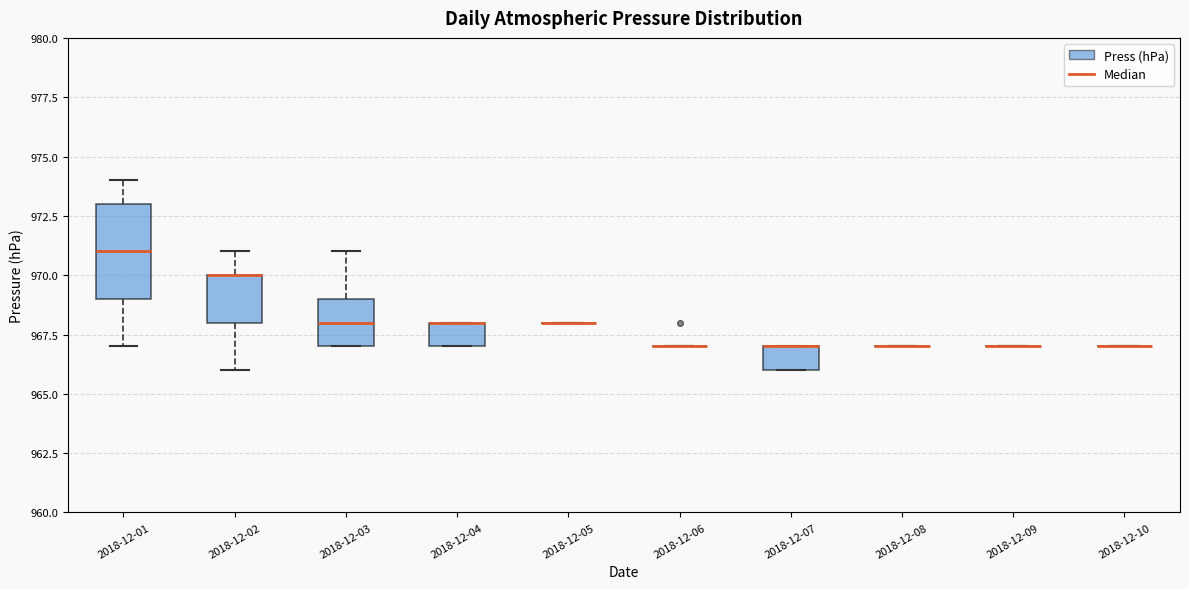

Reading left to right, read every box against the y-axis: the position of its median line, the range the box covers, and the ends of its whiskers. The values are not printed on the chart, so give them approximately, as read against the axis.

2018-12-01: median 971, box 969 to 973, whiskers 967 to 974
2018-12-02: median 970 (drawn on the box's upper edge), box 968 to 970, whiskers 966 to 971
2018-12-03: median 968, box 967 to 969, whiskers 967 to 971
2018-12-04: median 968 (drawn on the box's upper edge), box 967 to 968, whiskers 967 to 968
2018-12-05: box collapsed to a line at 968, whiskers 968 to 968
2018-12-06: box collapsed to a line at 967, whiskers 967 to 967
2018-12-07: median 967 (drawn on the box's upper edge), box 966 to 967, whiskers 966 to 967
2018-12-08: box collapsed to a line at 967, whiskers 967 to 967
2018-12-09: box collapsed to a line at 967, whiskers 967 to 967
2018-12-10: box collapsed to a line at 967, whiskers 967 to 967